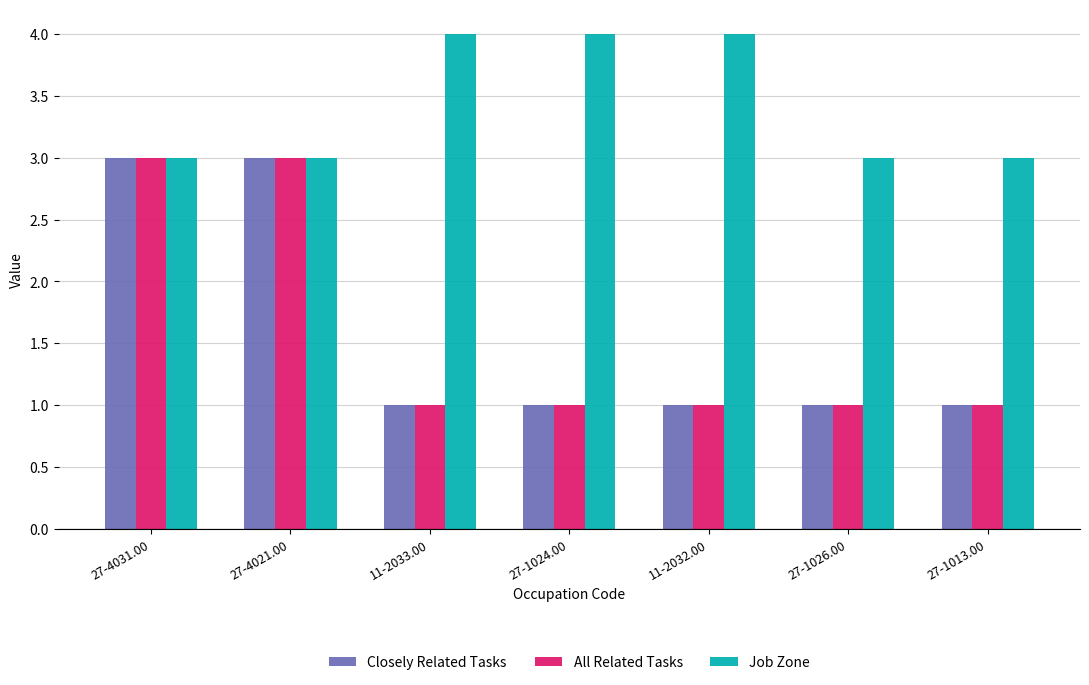

How many groups of bars are there?

7